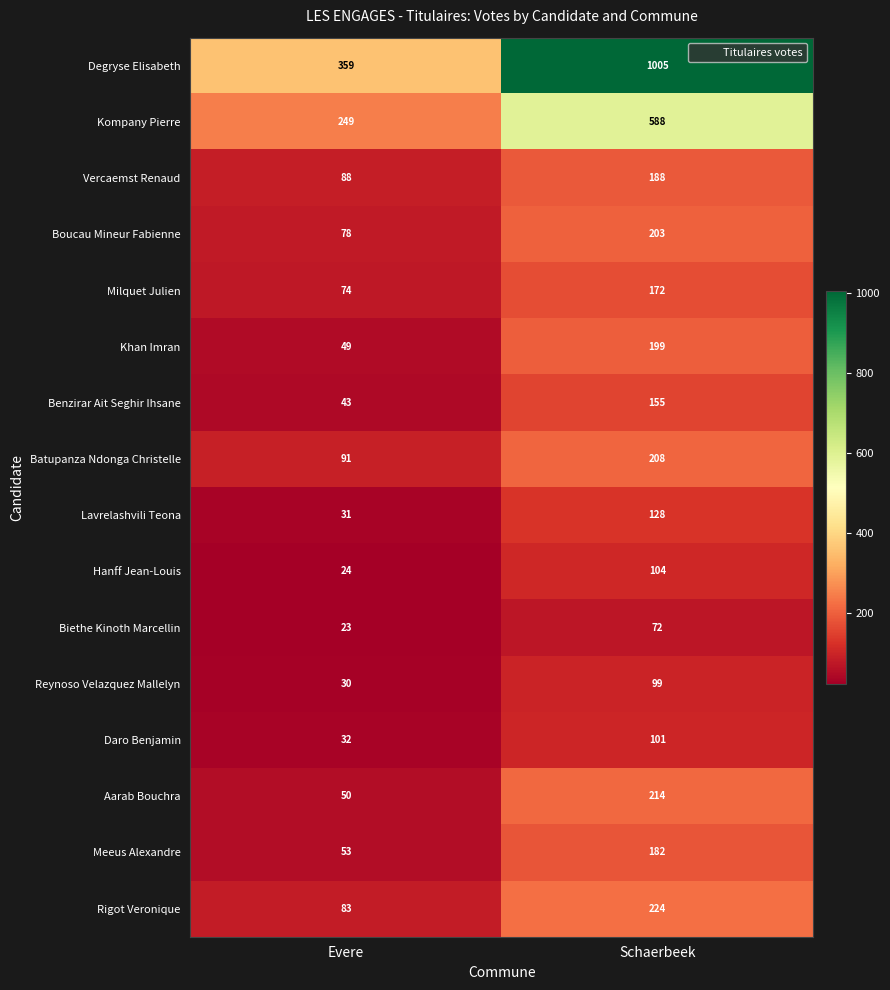

What is the difference between the maximum and minimum values in the Khan Imran series?

150